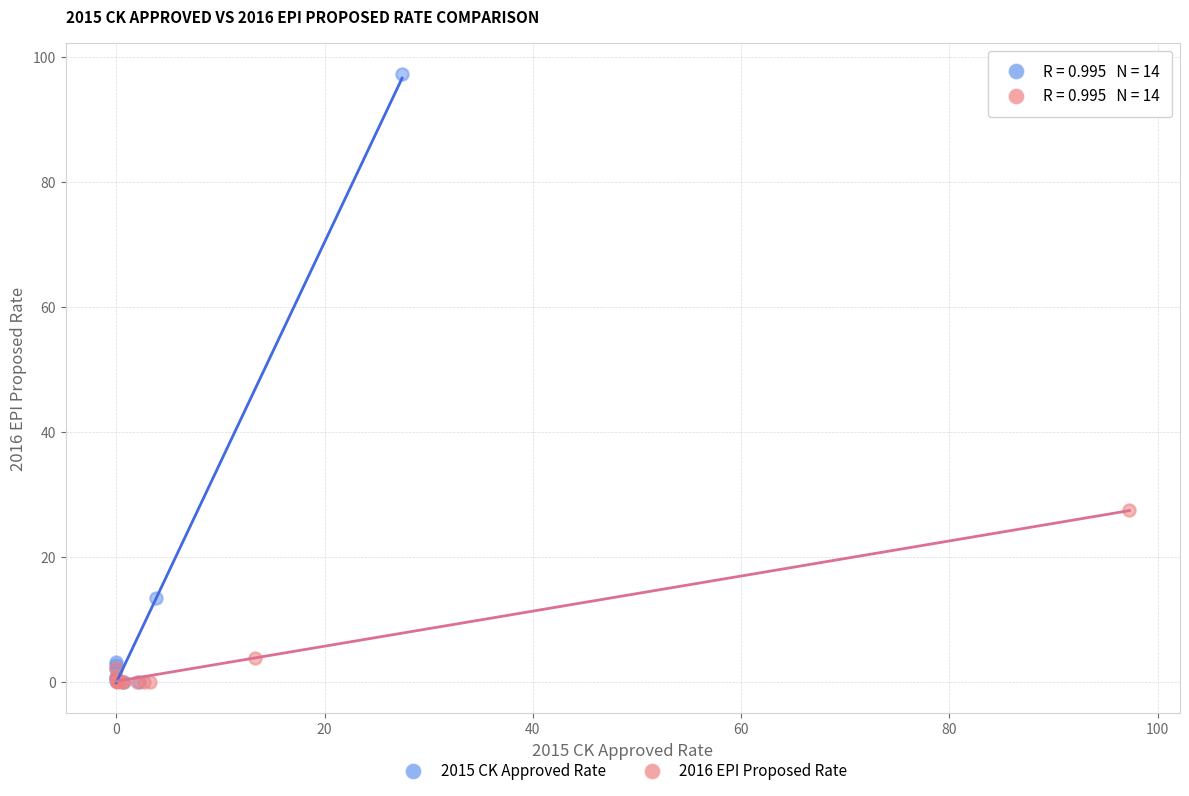

Which series has the largest Y range (max minus min)?

2015 CK Approved Rate